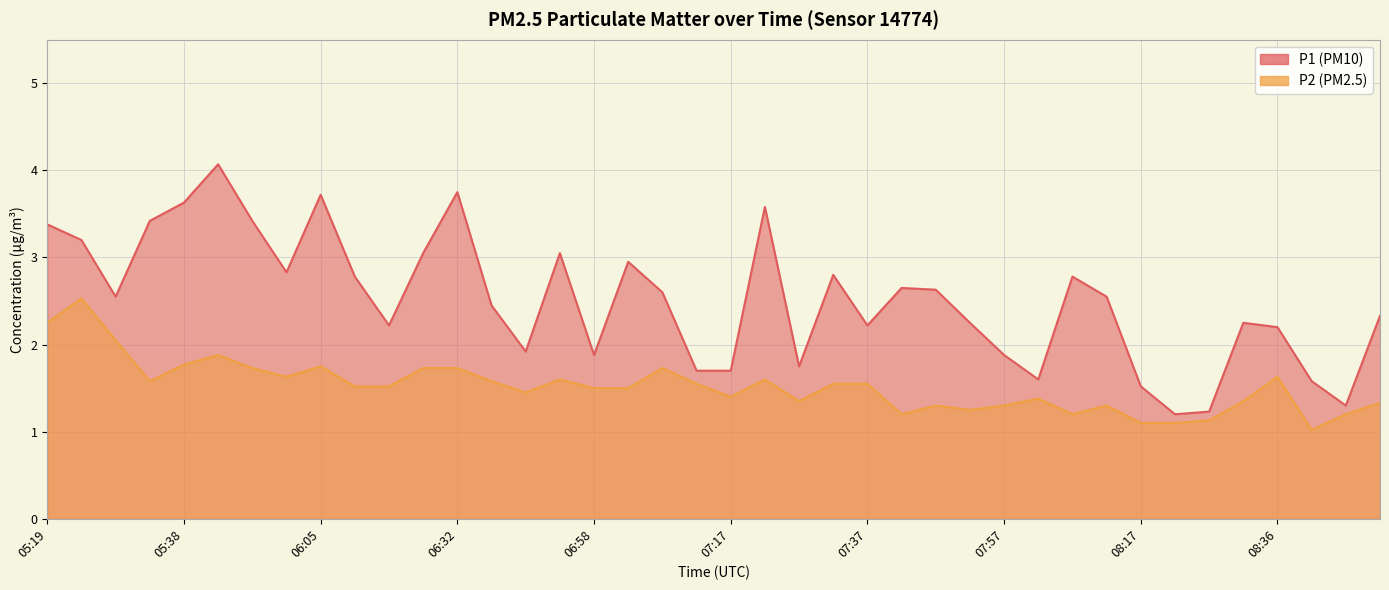

Is the value of P1 at 08:17 greater than the value of P2 at 05:38?

No